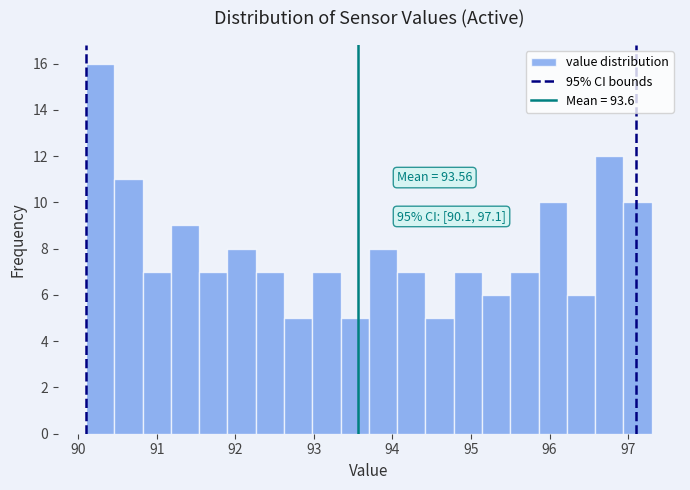

Around what value on the x-axis is the tallest bar? Give the approximate position of its centre, as read against the axis.

90.3